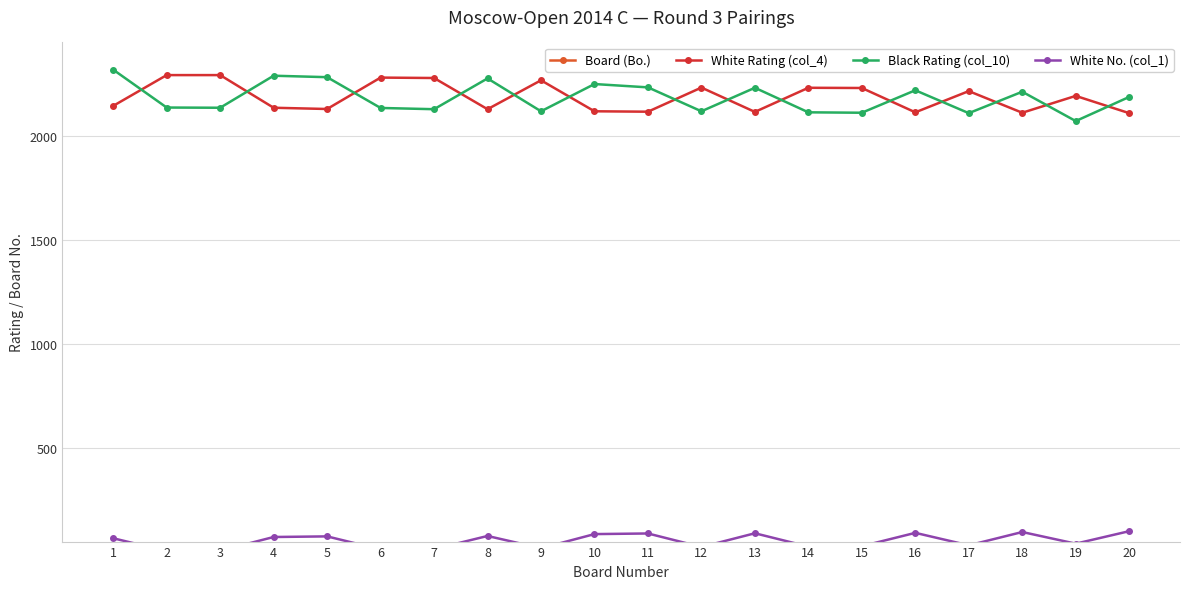

What is the spread (max minus min) of values at 10?

2240